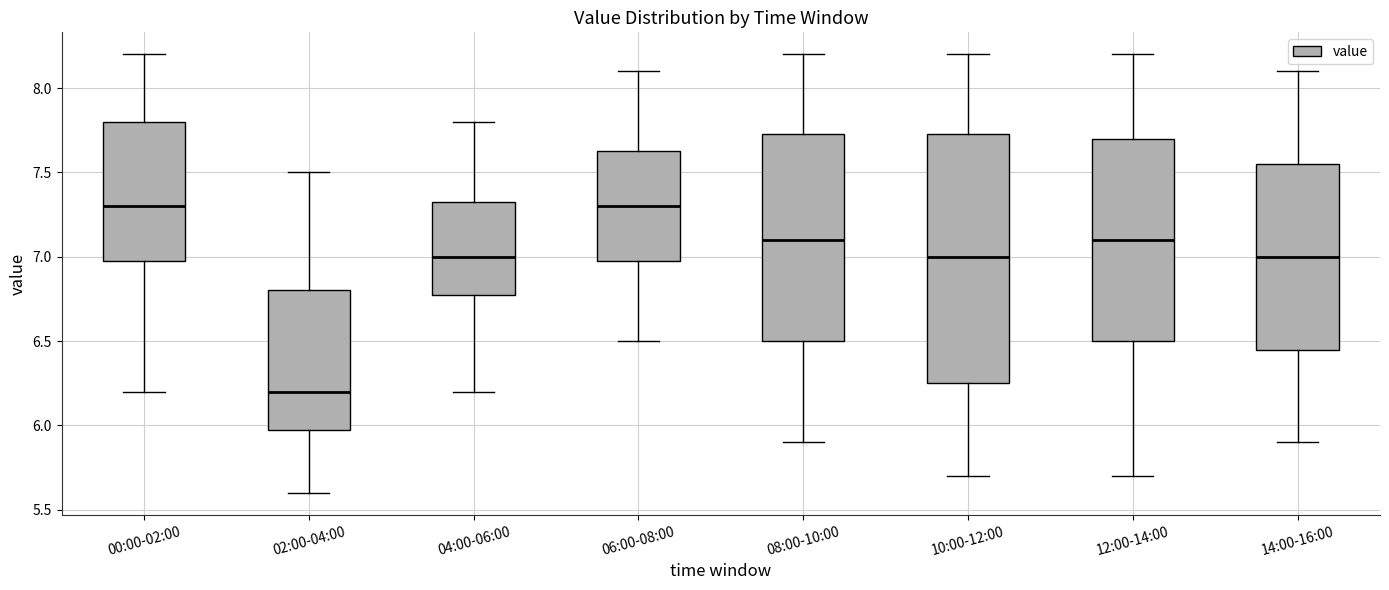

Reading left to right, read every box against the y-axis: the position of its median line, the range the box covers, and the ends of its whiskers. The values are not printed on the chart, so give them approximately, as read against the axis.

00:00-02:00: median 7.30, box 7.00 to 7.80, whiskers 6.20 to 8.20
02:00-04:00: median 6.20, box 6.00 to 6.80, whiskers 5.60 to 7.50
04:00-06:00: median 7.00, box 6.80 to 7.35, whiskers 6.20 to 7.80
06:00-08:00: median 7.30, box 7.00 to 7.65, whiskers 6.50 to 8.10
08:00-10:00: median 7.10, box 6.50 to 7.75, whiskers 5.90 to 8.20
10:00-12:00: median 7.00, box 6.25 to 7.75, whiskers 5.70 to 8.20
12:00-14:00: median 7.10, box 6.50 to 7.70, whiskers 5.70 to 8.20
14:00-16:00: median 7.00, box 6.45 to 7.55, whiskers 5.90 to 8.10